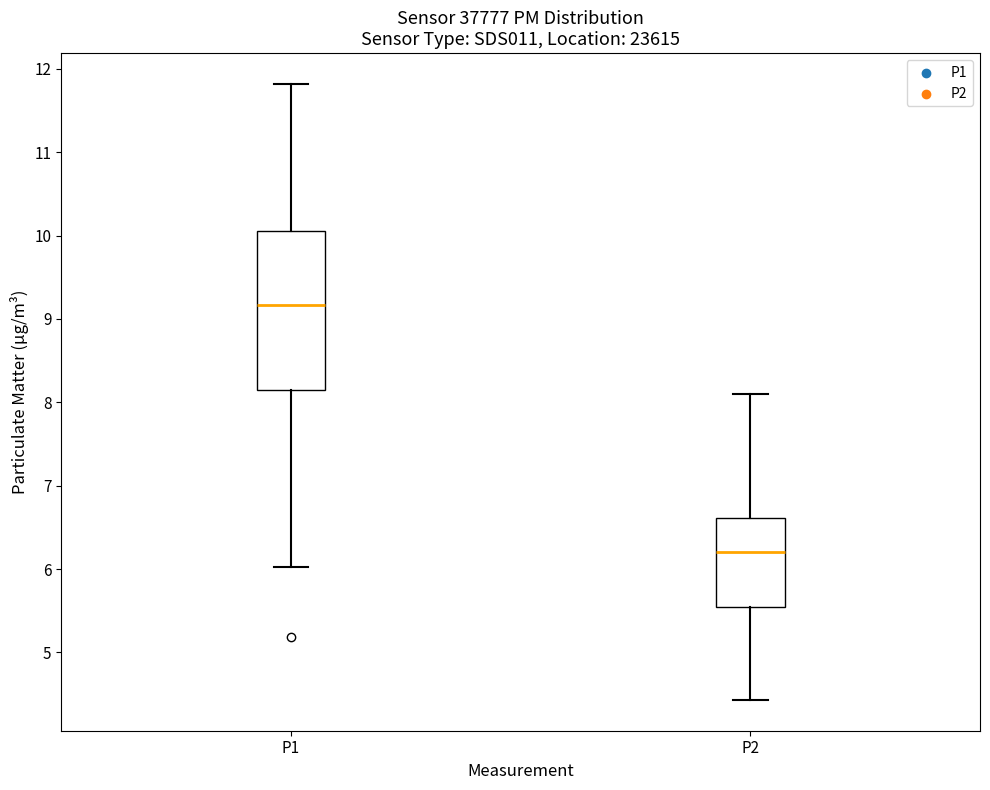

Reading left to right, read every box against the y-axis: the position of its median line, the range the box covers, and the ends of its whiskers. The values are not printed on the chart, so give them approximately, as read against the axis.

P1: median 9.2, box 8.1 to 10.1, whiskers 6.0 to 11.8
P2: median 6.2, box 5.5 to 6.6, whiskers 4.4 to 8.1